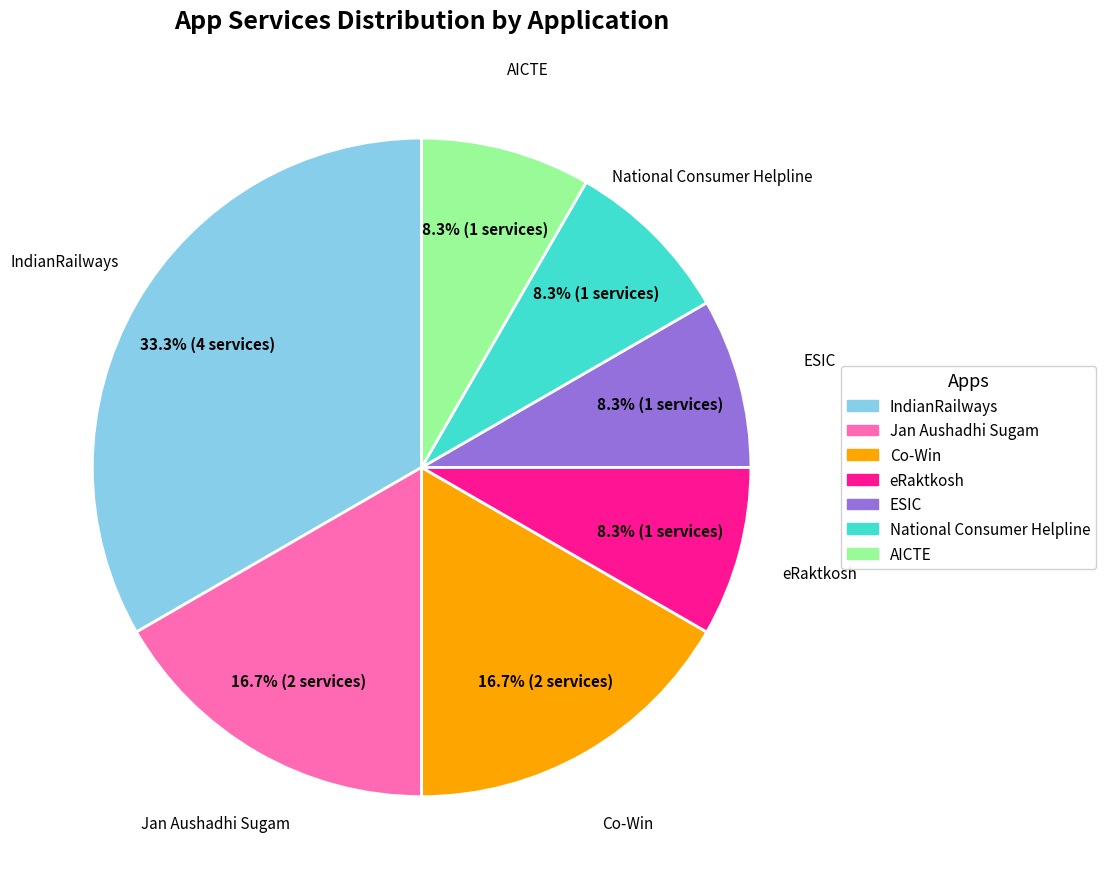

Which category has the biggest portion of the pie?

IndianRailways